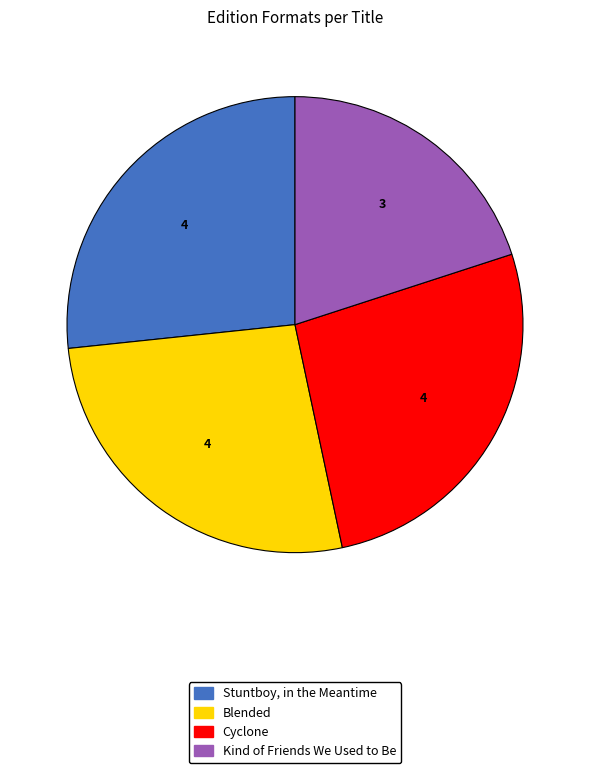

Which category has the smallest portion of the pie?

Kind of Friends We Used to Be